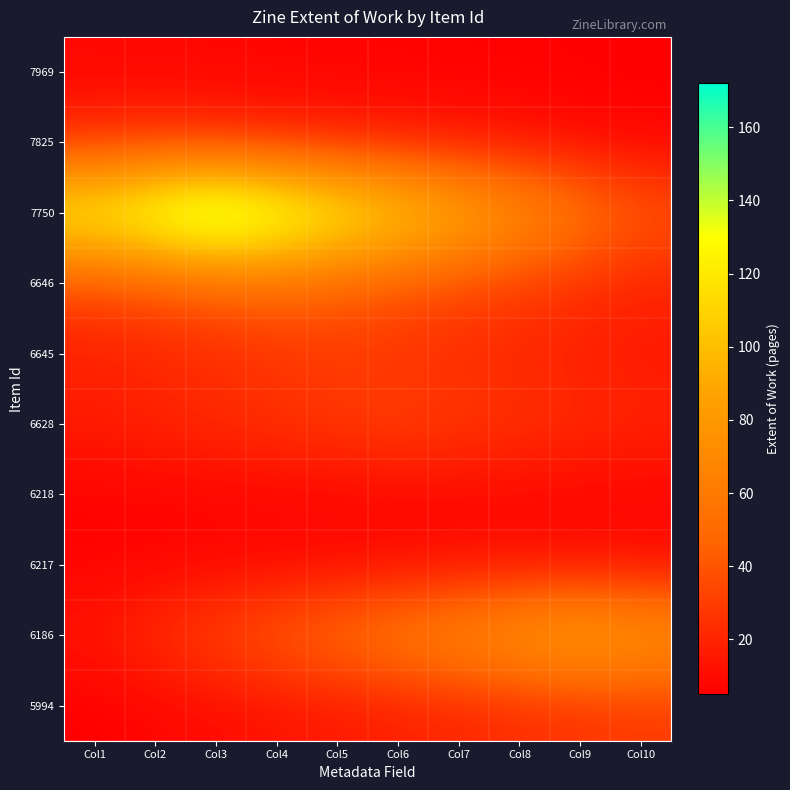

At how many categories does at least one series exceed 54?

10